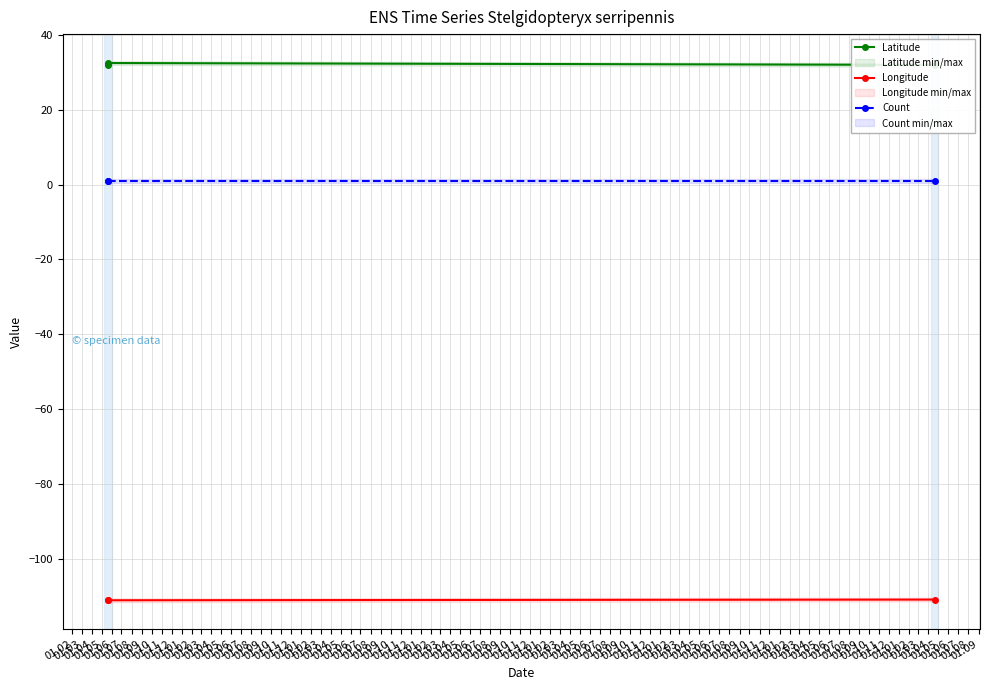

What is the spread (max minus min) of values at 01.03?

143.4